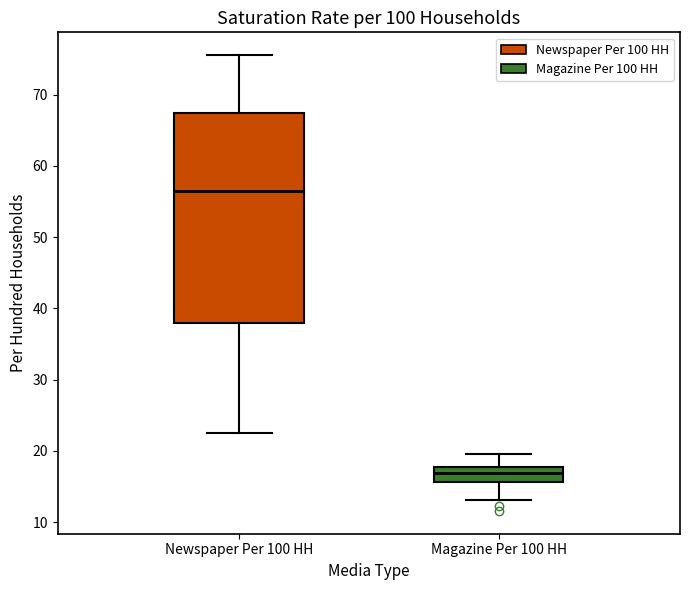

Comparing the boxes themselves (not the whiskers), which one is the tallest?

Newspaper Per 100 HH